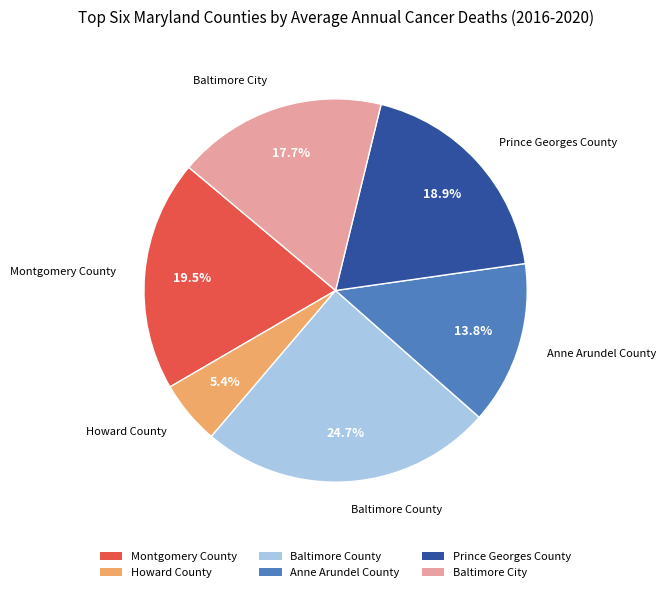

The Baltimore City slice represents 9% of the pie. True or false?

False